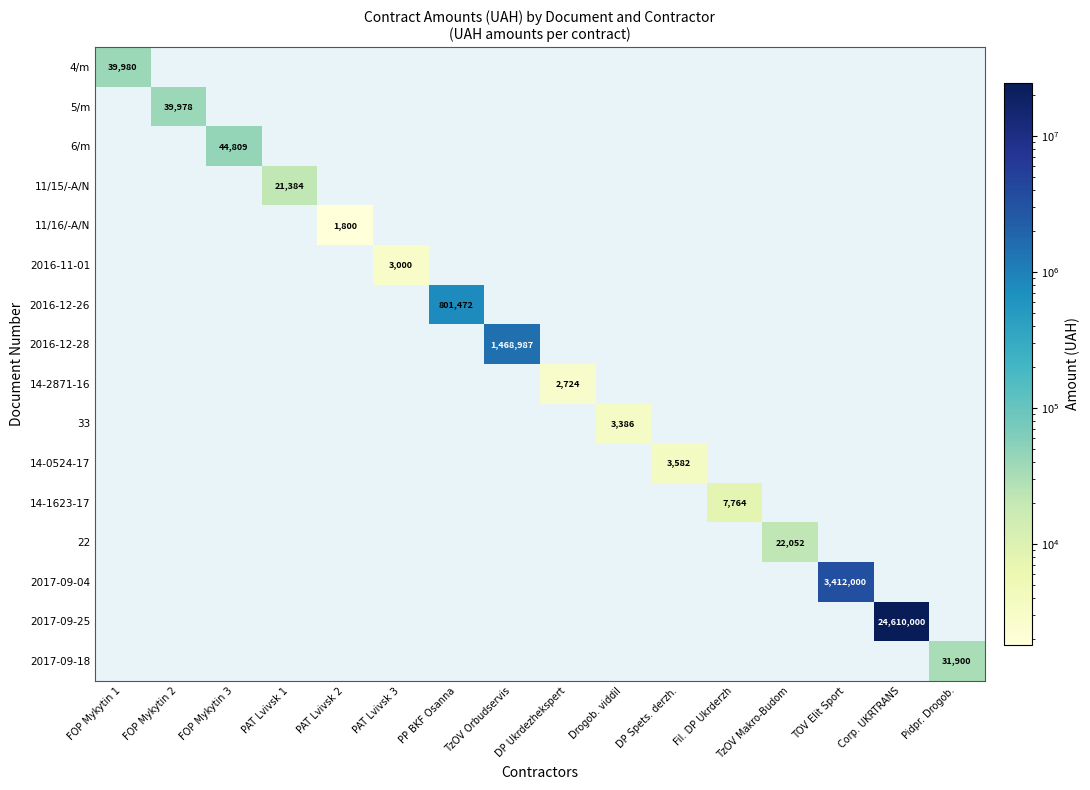

What is the total value across all series at FOP Mykytin 2?

39978.0